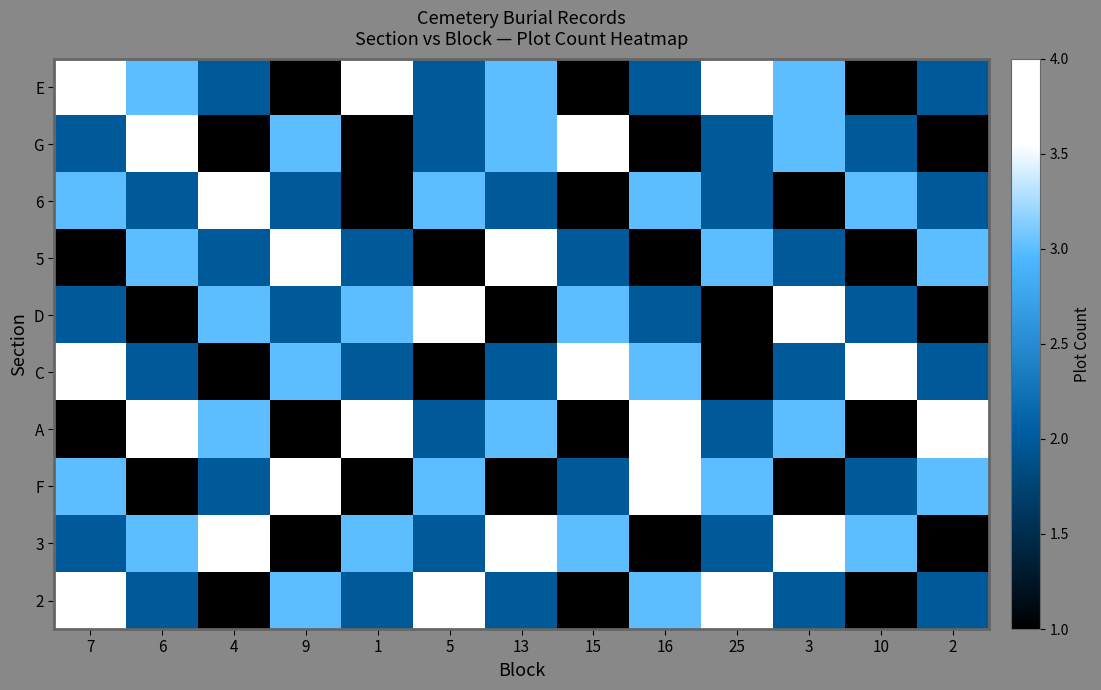

What is the spread (max minus min) of values at 3?

3